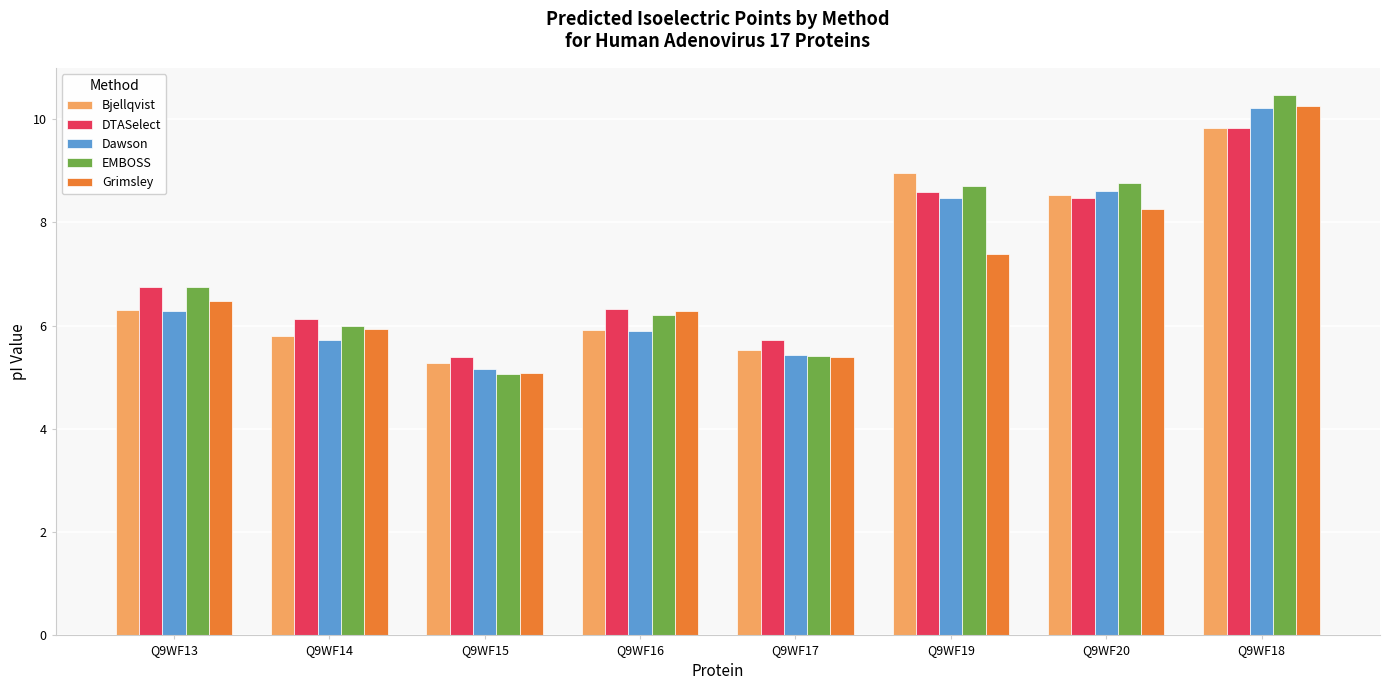

What are all the series names shown in the legend?

Bjellqvist, DTASelect, Dawson, EMBOSS, Grimsley